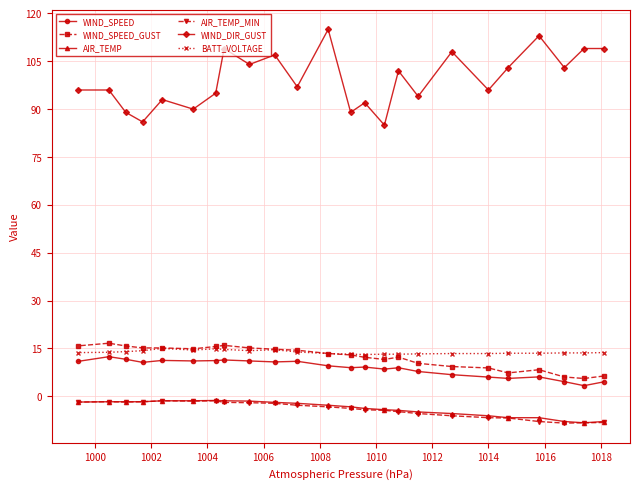

Which series has the largest total across all categories?

WIND_DIR_GUST